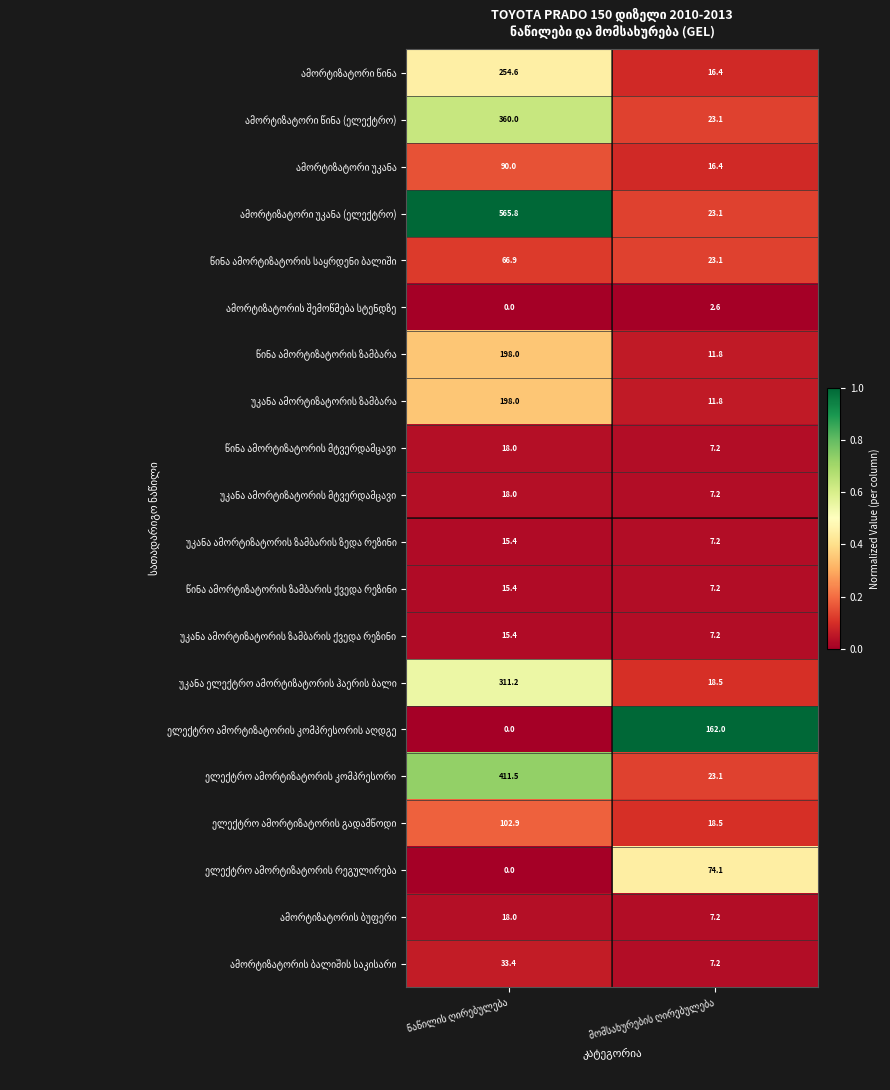

Which series has the largest total across all categories?

ამორტიზატორი უკანა (ელექტრო)